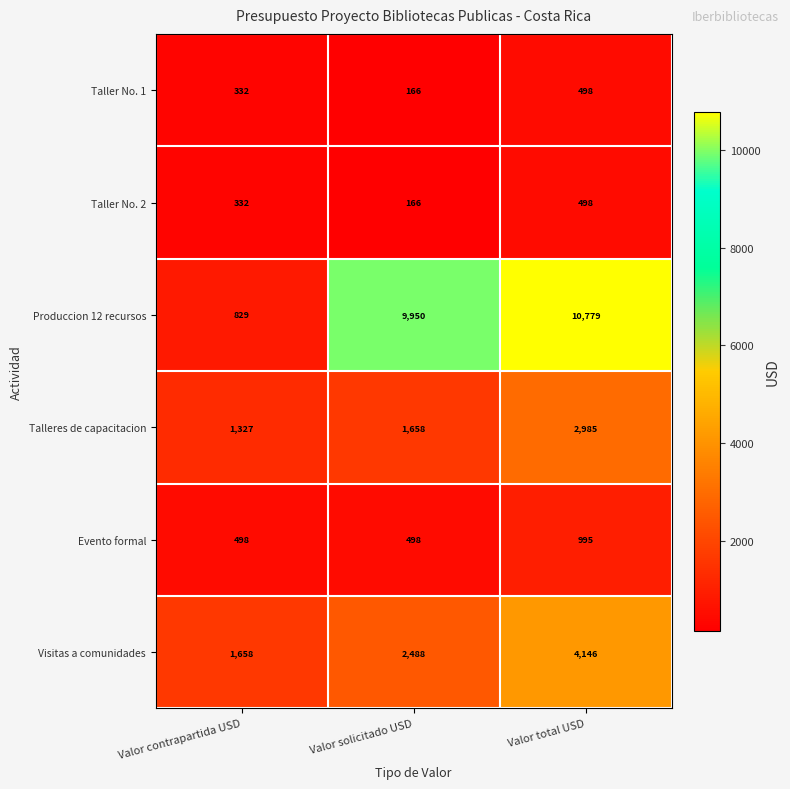

List the labels in order of Taller No. 1 value, largest first.

Valor total USD, Valor contrapartida USD, Valor solicitado USD